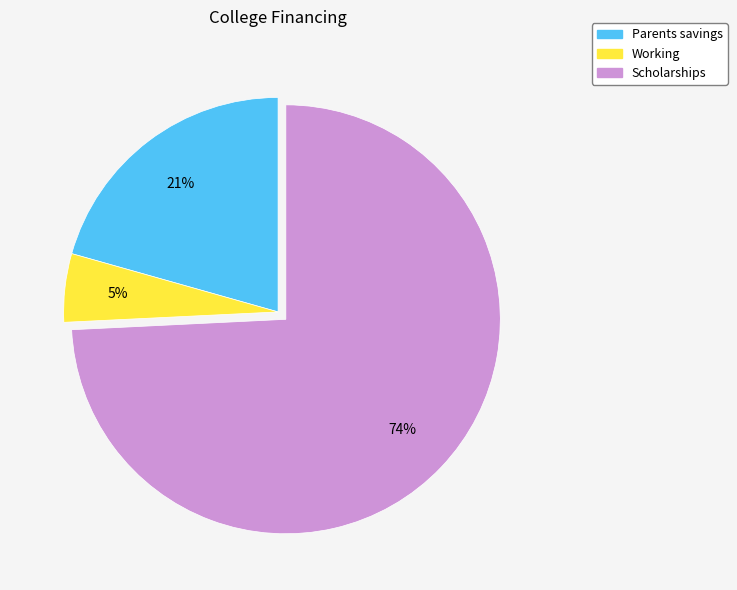

What is the majority slice?

Scholarships